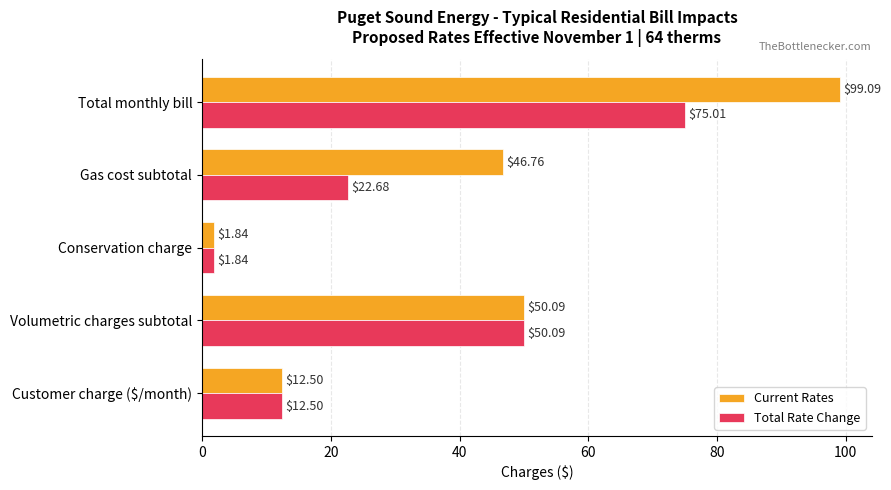

What is the difference between the maximum and second lowest values in the Total Rate Change series?

62.5